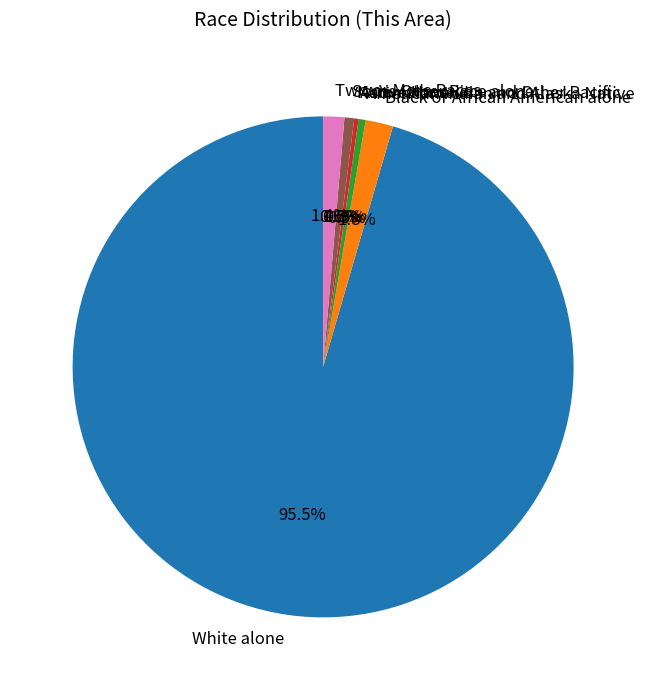

Is it true that Native Hawaiian and Other Pacific is 1% of the pie?

False